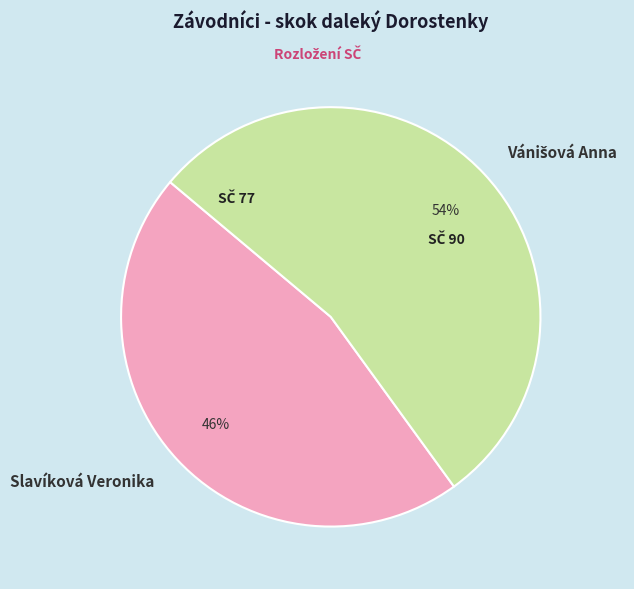

What is the smallest slice in the pie chart?

Slavíková Veronika